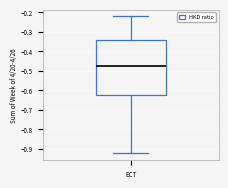

Transcribe this box plot: give where the median line is, the range the box spans, and where the two whiskers end, as read against the y-axis. The values are not printed on the chart, so give them approximately, as read against the axis.

median -0.47, box -0.62 to -0.34, whiskers -0.92 to -0.22